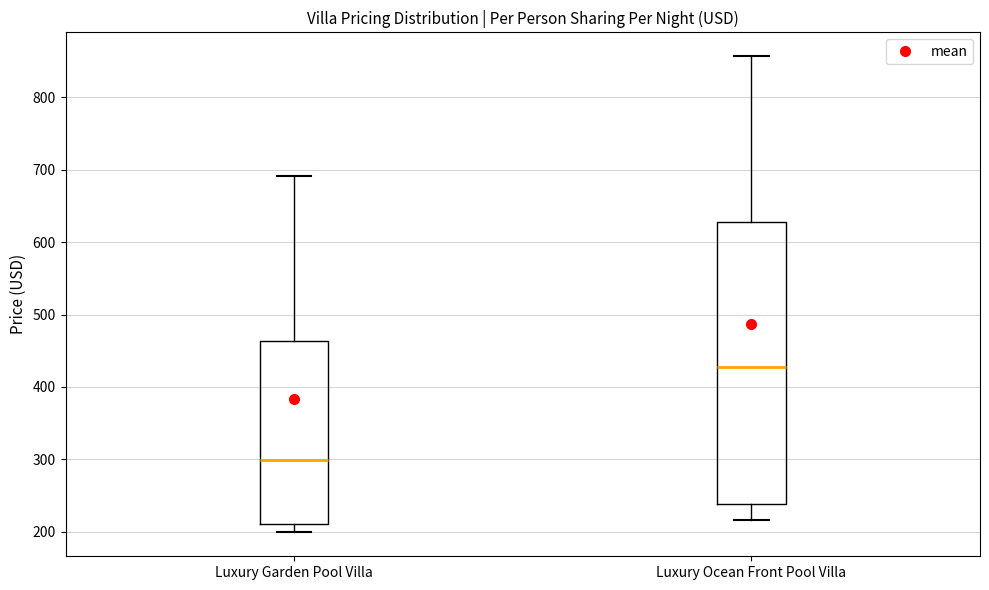

Which box has the highest median line?

Luxury Ocean Front Pool Villa